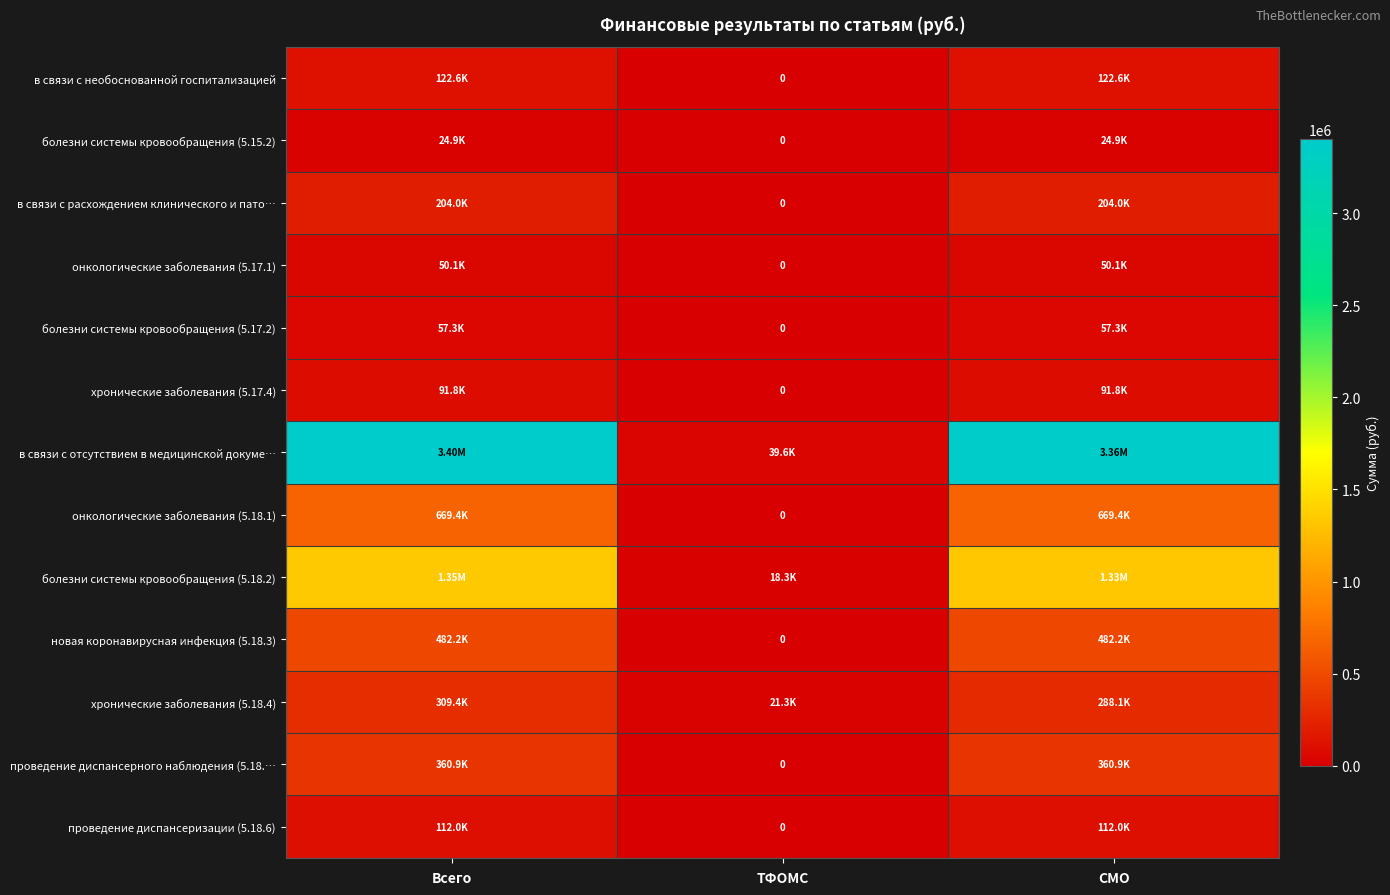

Rank the categories by в связи с необоснованной госпитализацией value from lowest to highest.

ТФОМС, Всего, СМО